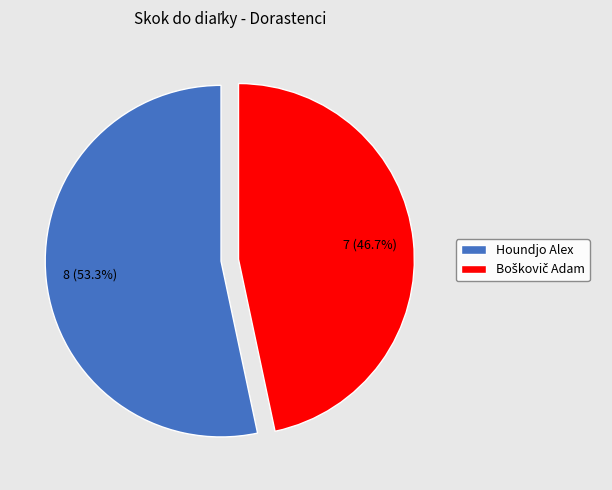

Is there any slice that represents more than half of the pie?

Yes